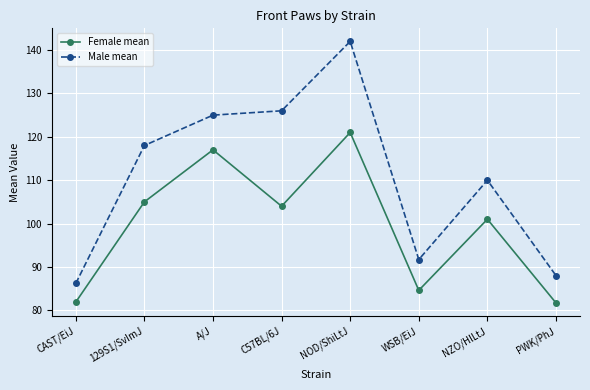

What position from the left is C57BL/6J?

4